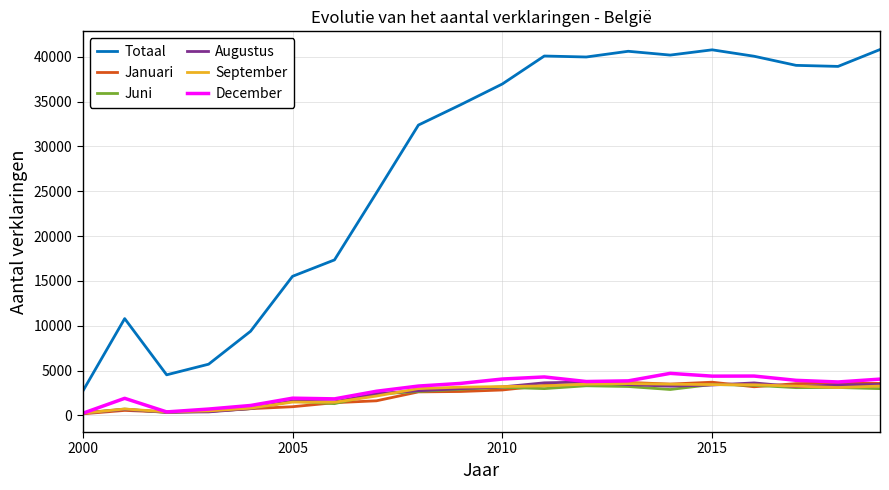

Which series has the largest total across all categories?

Totaal